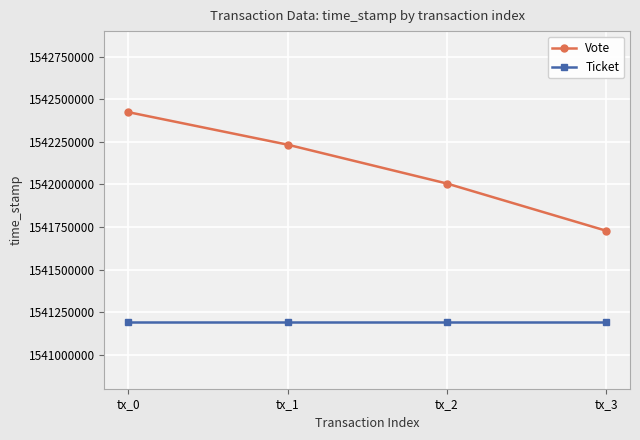

At tx_3, list the series in order from smallest to largest.

Ticket, Vote